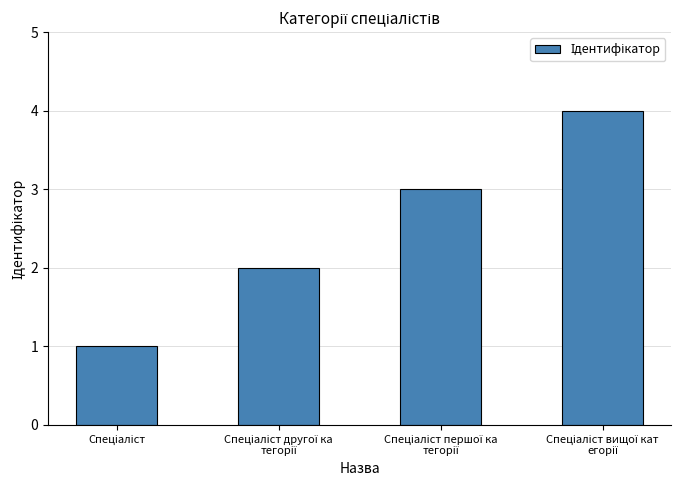

What is the maximum value shown in the chart?

4